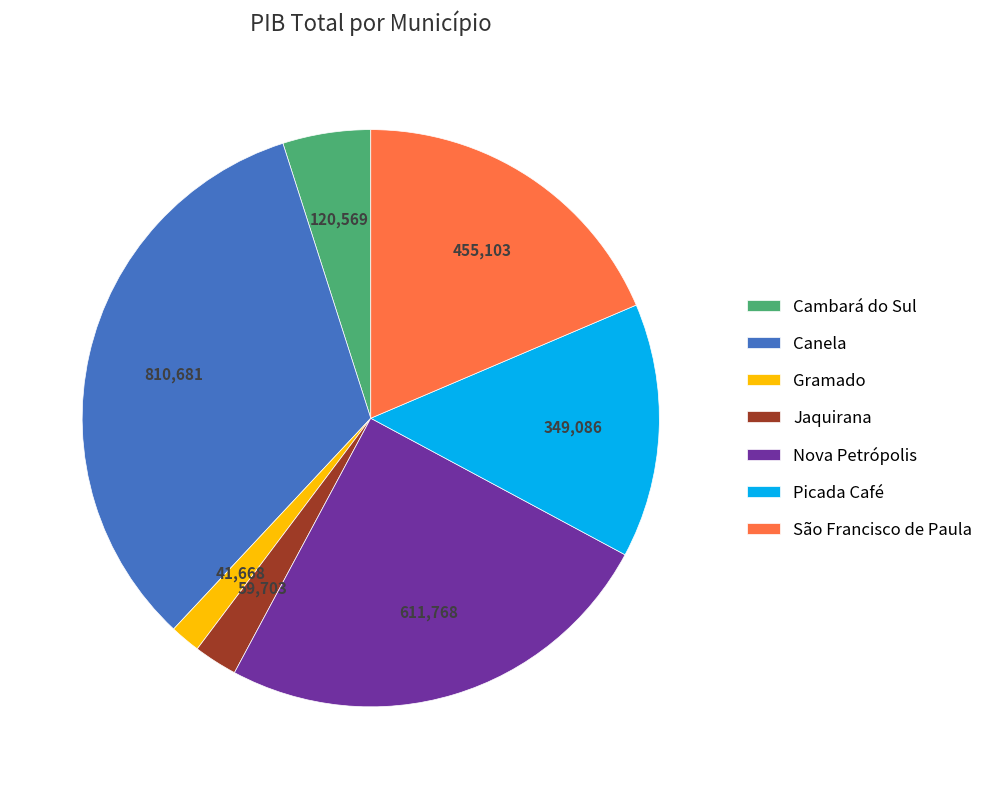

Count the number of slices in the pie.

7